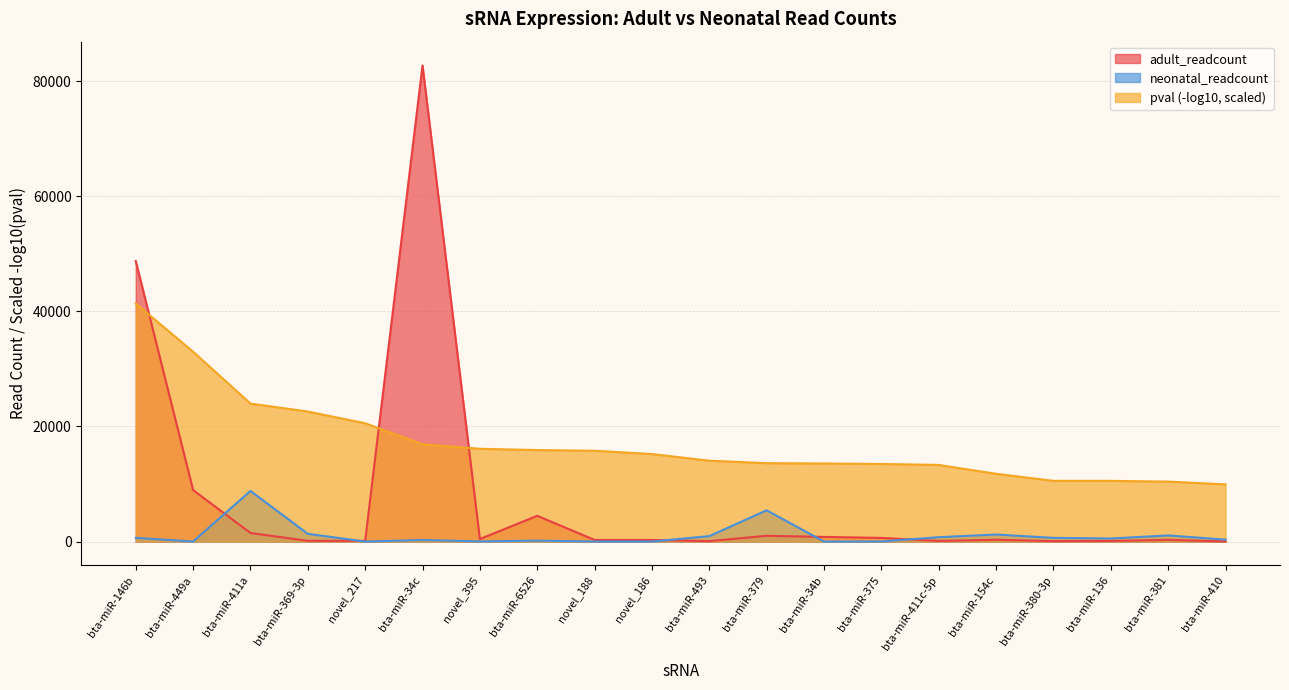

At which category is the sum across all series the highest?

bta-miR-34c